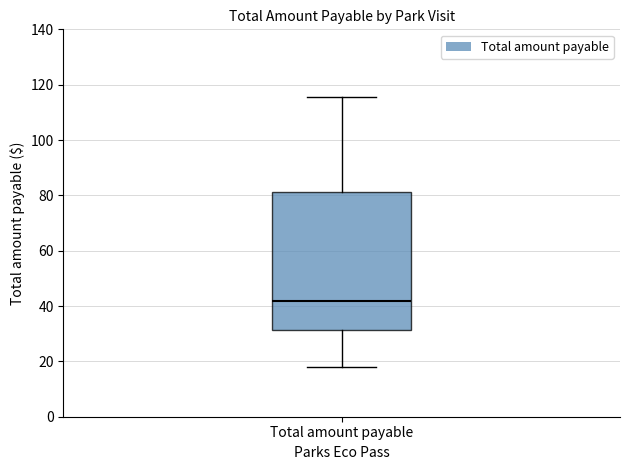

Read this box plot against the y-axis: the position of the median line, the range covered by the box, and the ends of both whiskers. The values are not printed on the chart, so give them approximately, as read against the axis.

median 42, box 32 to 82, whiskers 18 to 116